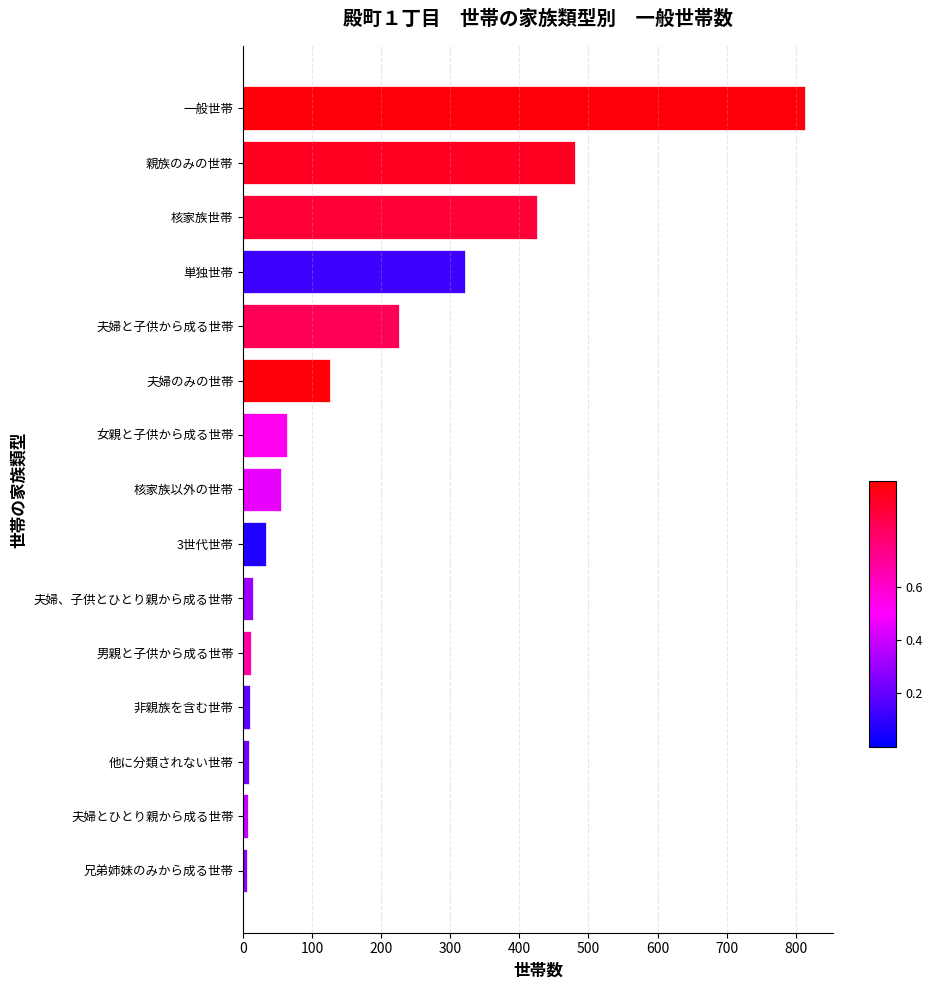

What is the difference between the maximum and minimum values?

807